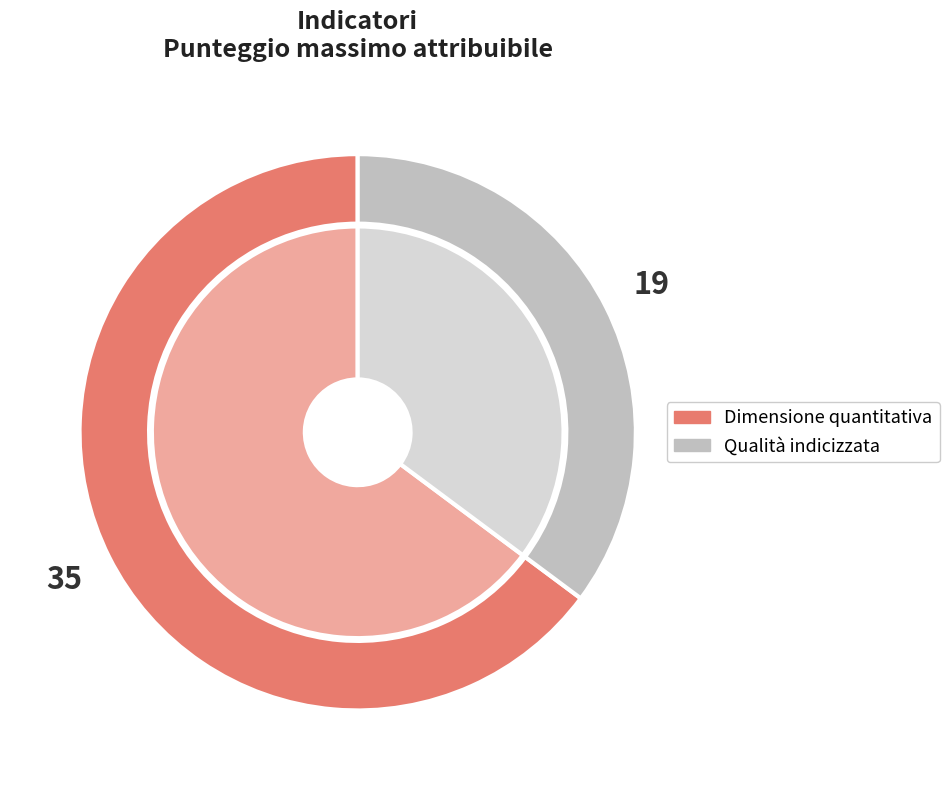

Does any single category account for the majority?

No